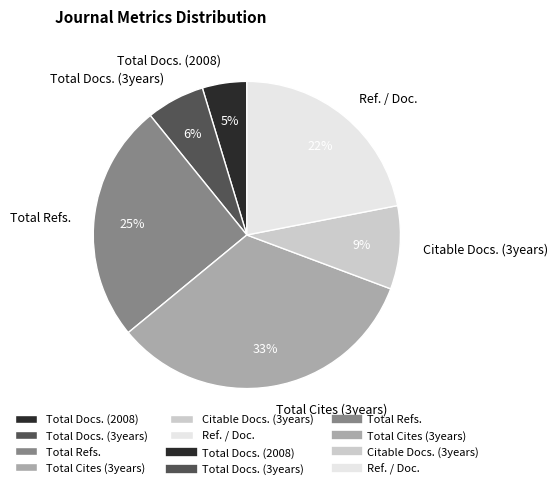

True or false: Ref. / Doc. accounts for 13% of the total.

False